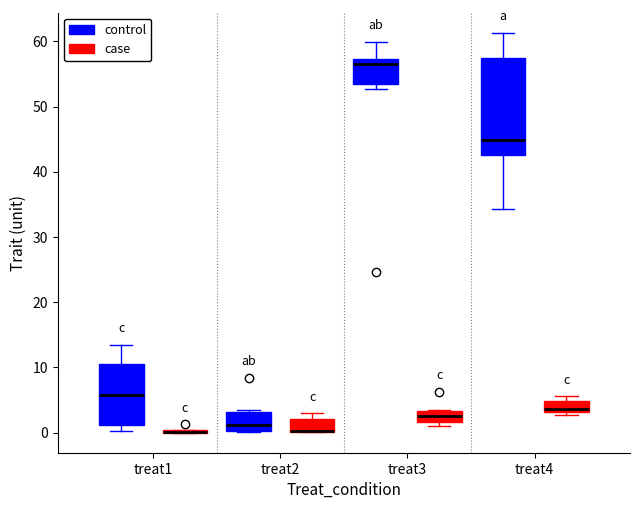

Reading left to right, transcribe this box plot: for each box, give where its median line is, the range the box spans, and where its two whiskers end, as read against the y-axis. The values are not printed on the chart, so give them approximately, as read against the axis.

treat1 (control): median 6, box 1 to 10, whiskers 0 to 14
treat1 (case): box collapsed to a line at 0, whiskers 0 to 0
treat2 (control): median 1, box 0 to 3, whiskers 0 to 4
treat2 (case): median 0 (drawn on the box's lower edge), box 0 to 2, whiskers 0 to 3
treat3 (control): median 57 (just below the box's upper edge), box 53 to 57, whiskers 53 (just below the box's lower edge) to 60
treat3 (case): median 3 (inside the box), box 2 to 3, whiskers 1 to 4
treat4 (control): median 45, box 43 to 57, whiskers 34 to 61
treat4 (case): median 4, box 3 to 5, whiskers 3 (just below the box's lower edge) to 6